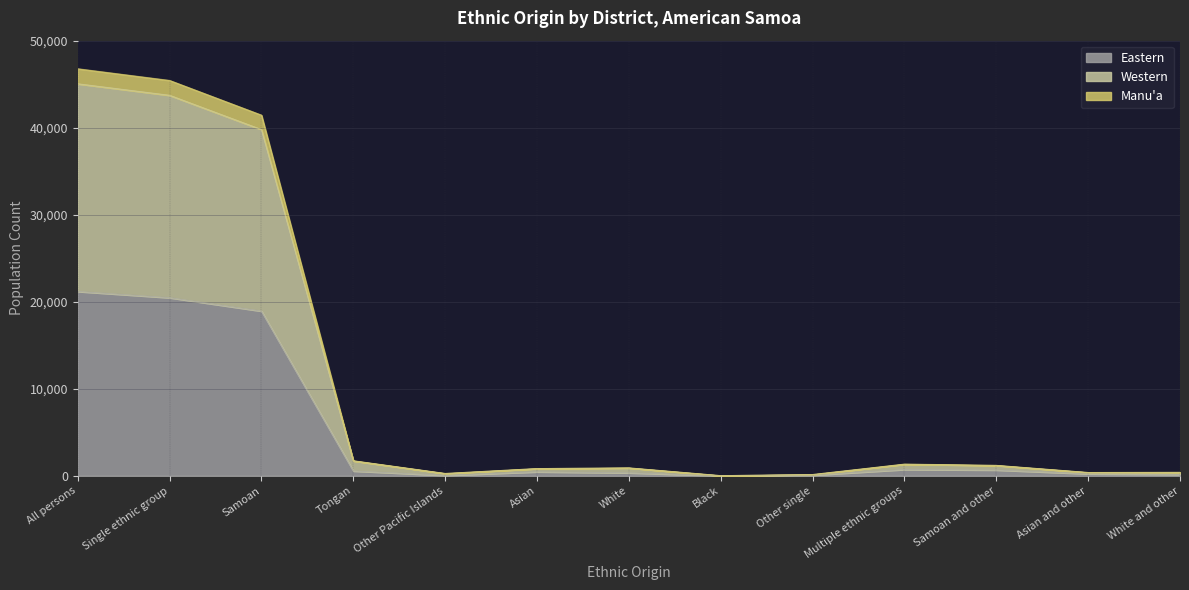

Does the chart display data point markers on the line(s)?

No